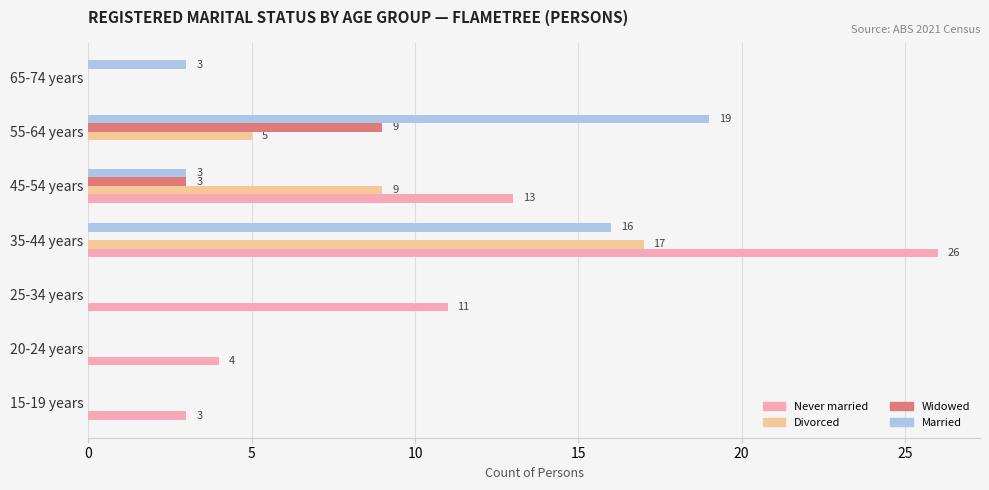

Between 15-19 years and 45-54 years, which series saw the biggest shift?

Never married